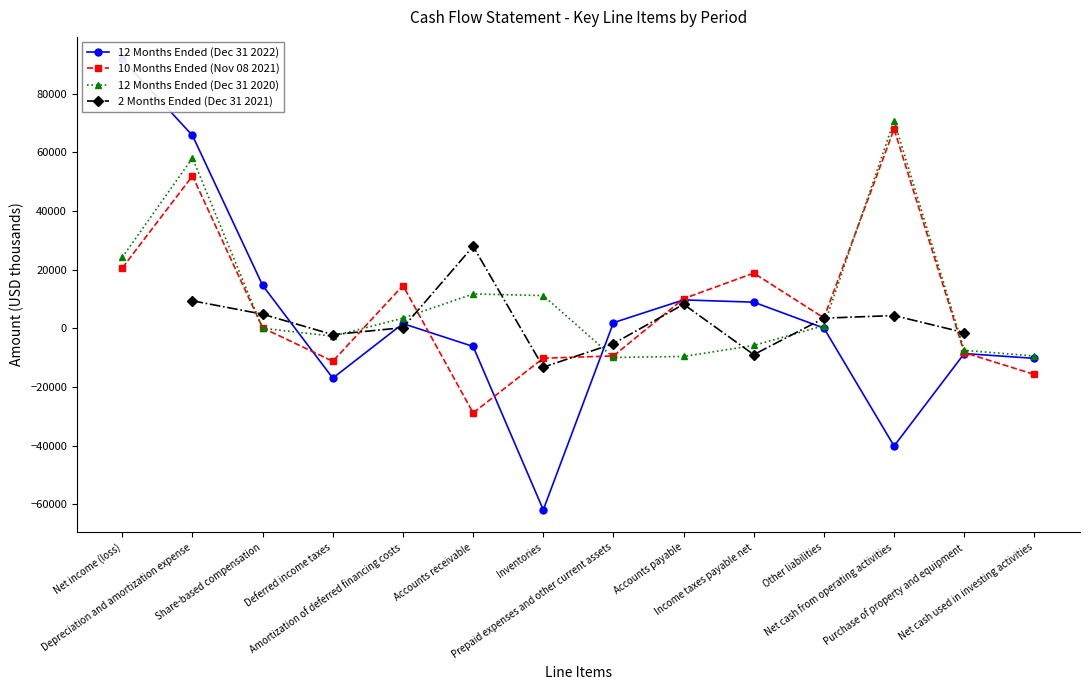

Which category has the highest value in the 12 Months Ended (Dec 31 2022) series?

Net income (loss)